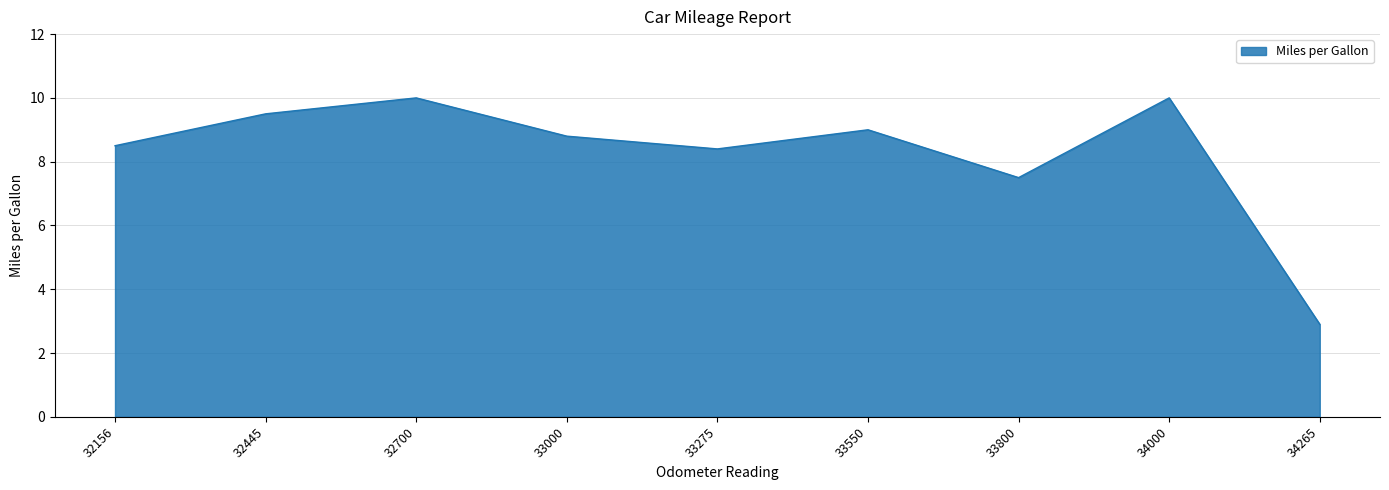

Does the chart have visible grid lines?

Yes